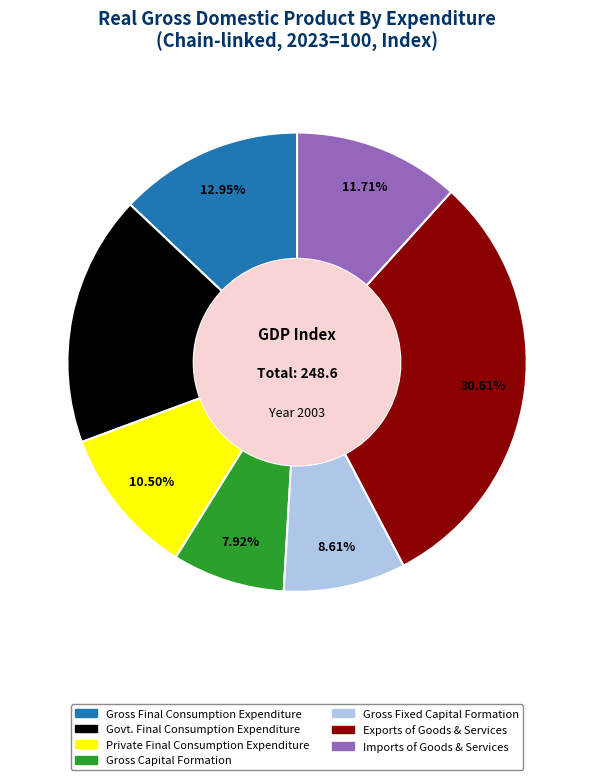

How many segments does this pie chart have?

7